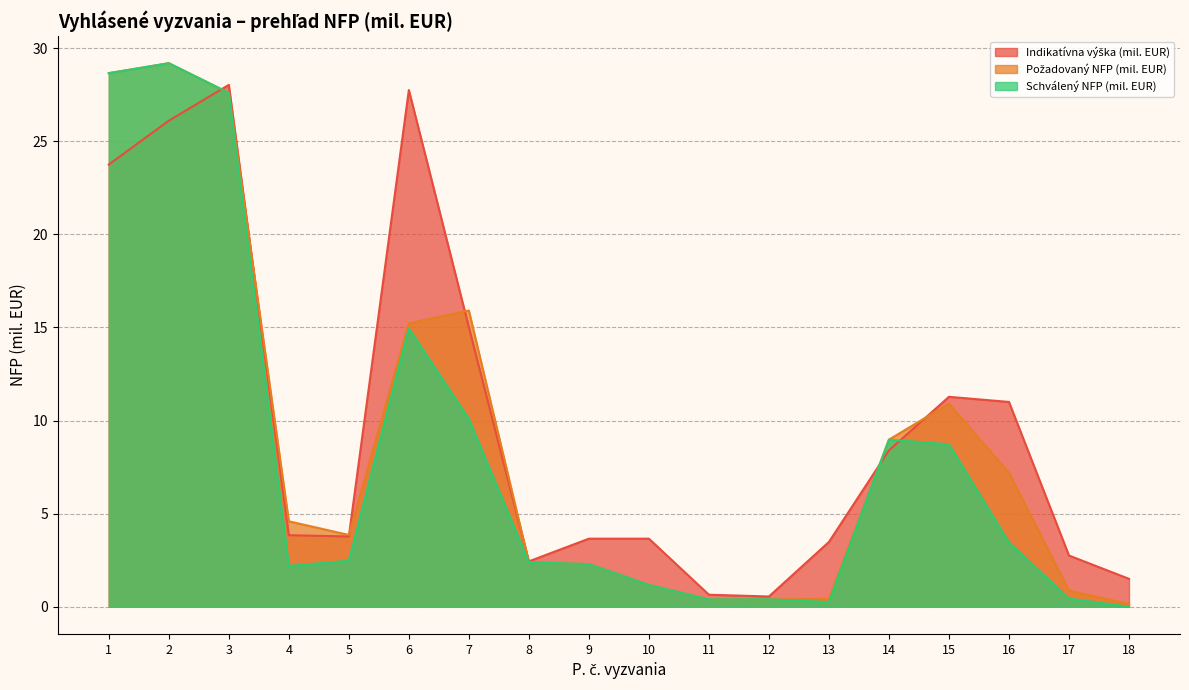

At 4, list the series in order from largest to smallest.

Požadovaný NFP (mil. EUR), Indikatívna výška (mil. EUR), Schválený NFP (mil. EUR)